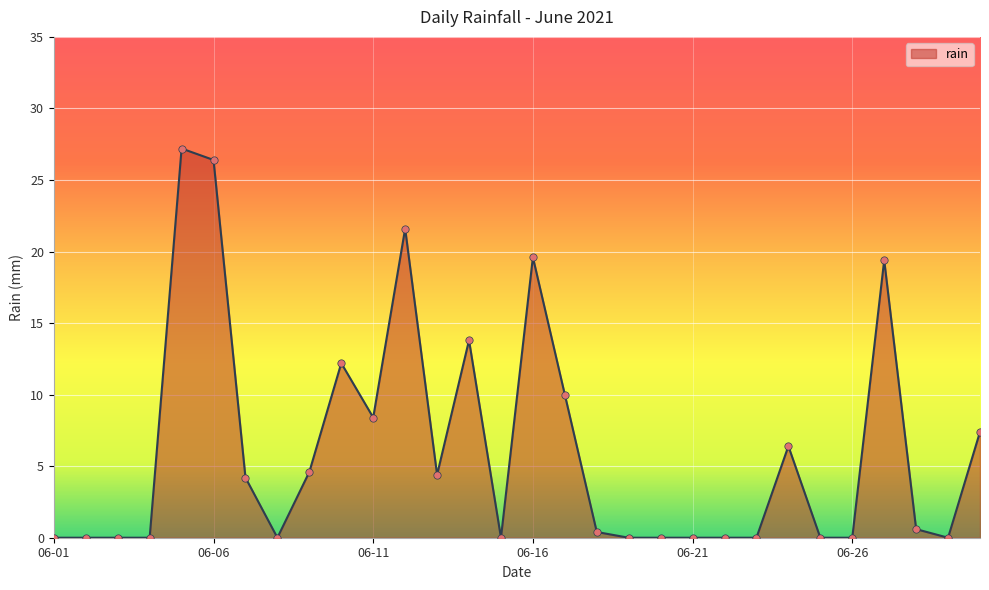

What is the maximum value shown in the chart?

27.2